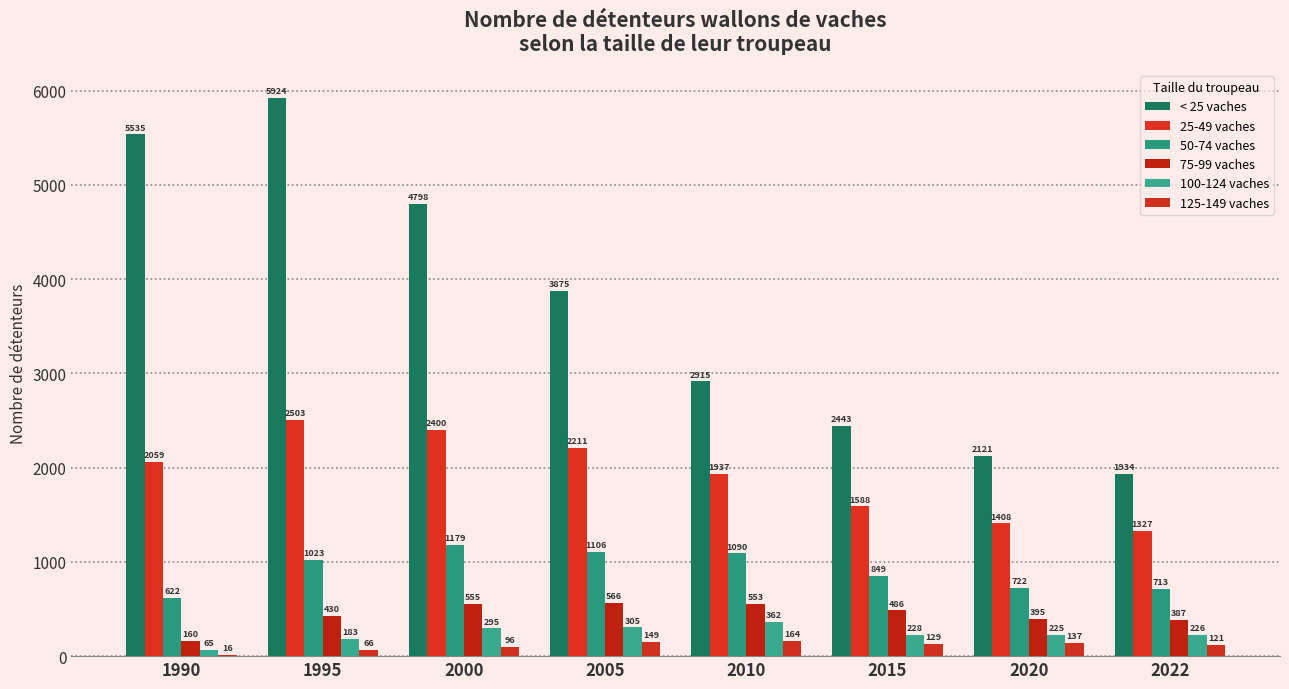

What is the difference between the second highest and second lowest values in the 75-99 vaches series?

168